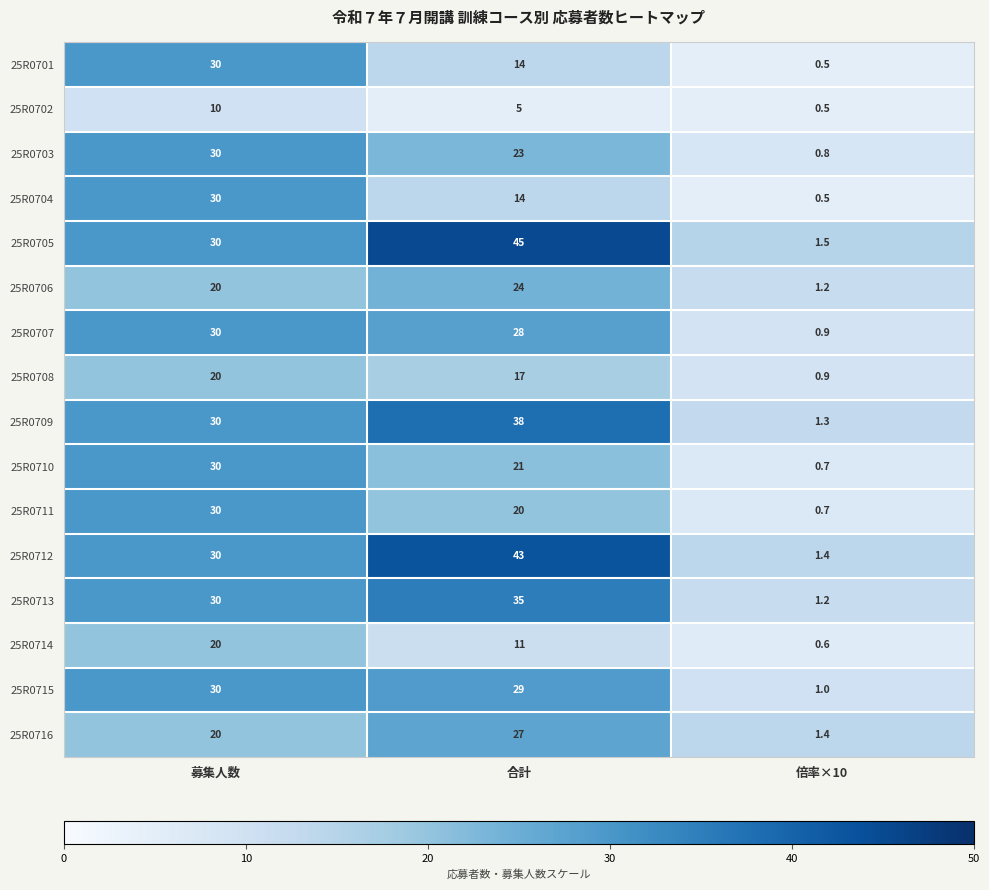

Which series has the largest range (max minus min)?

25R0705